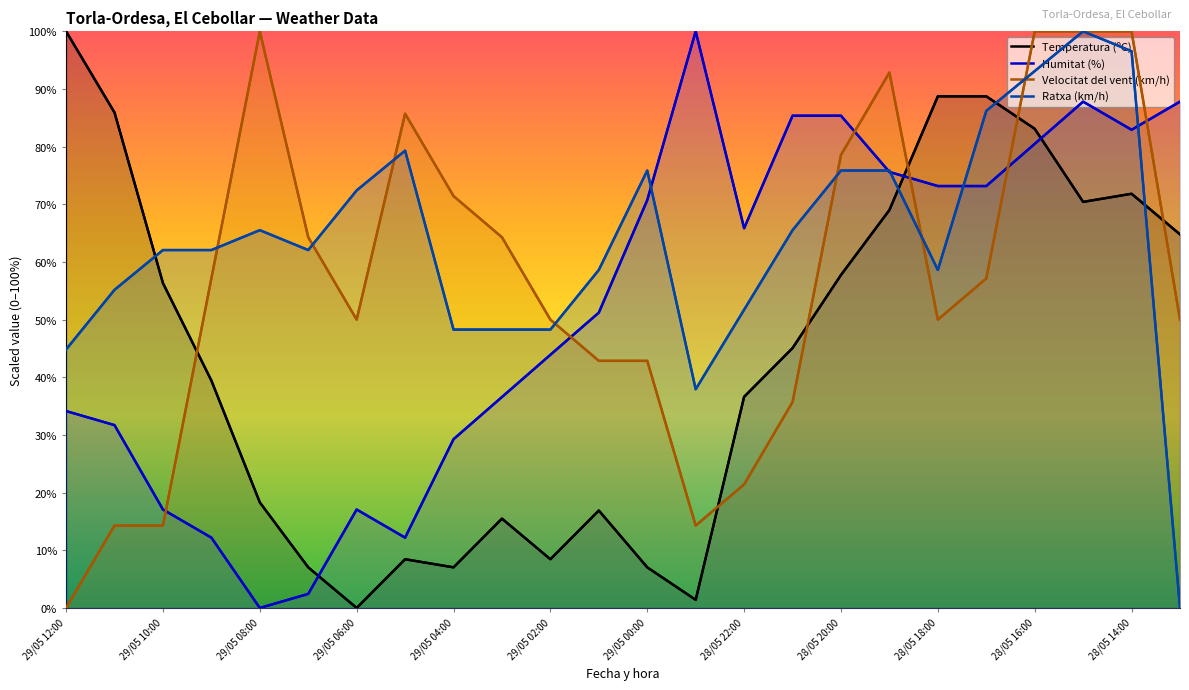

Which series has the widest spread of values?

Temperatura (ºC)